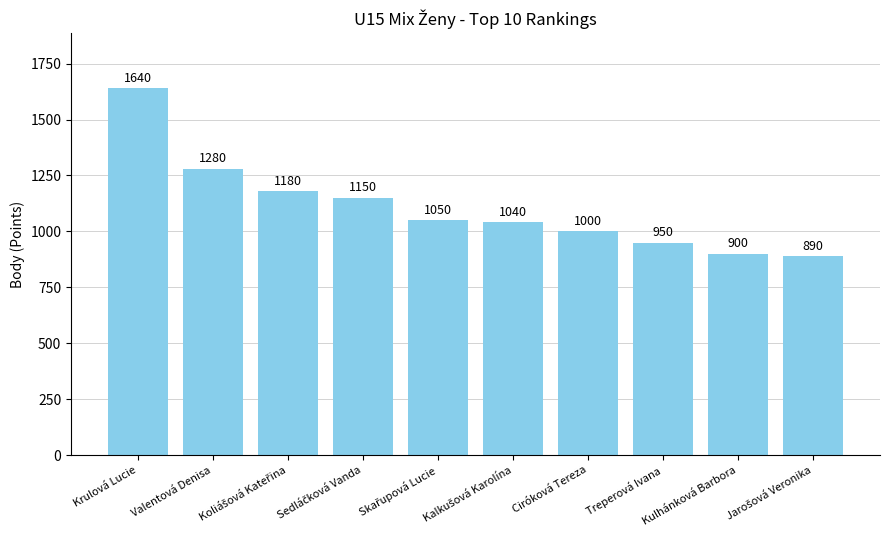

What is the difference between the values at Kulhánková Barbora and Krulová Lucie?

740